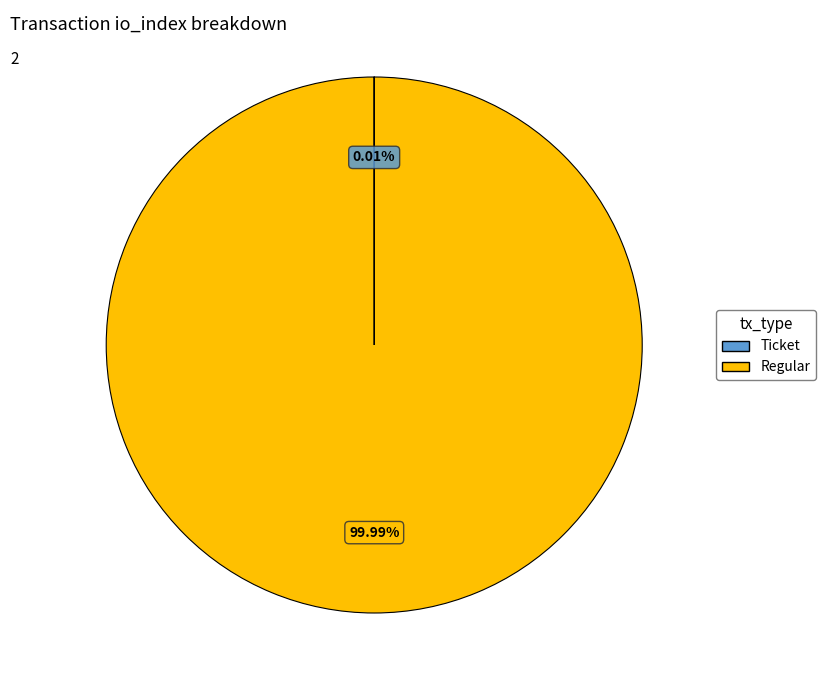

Is there any slice that represents more than half of the pie?

Yes